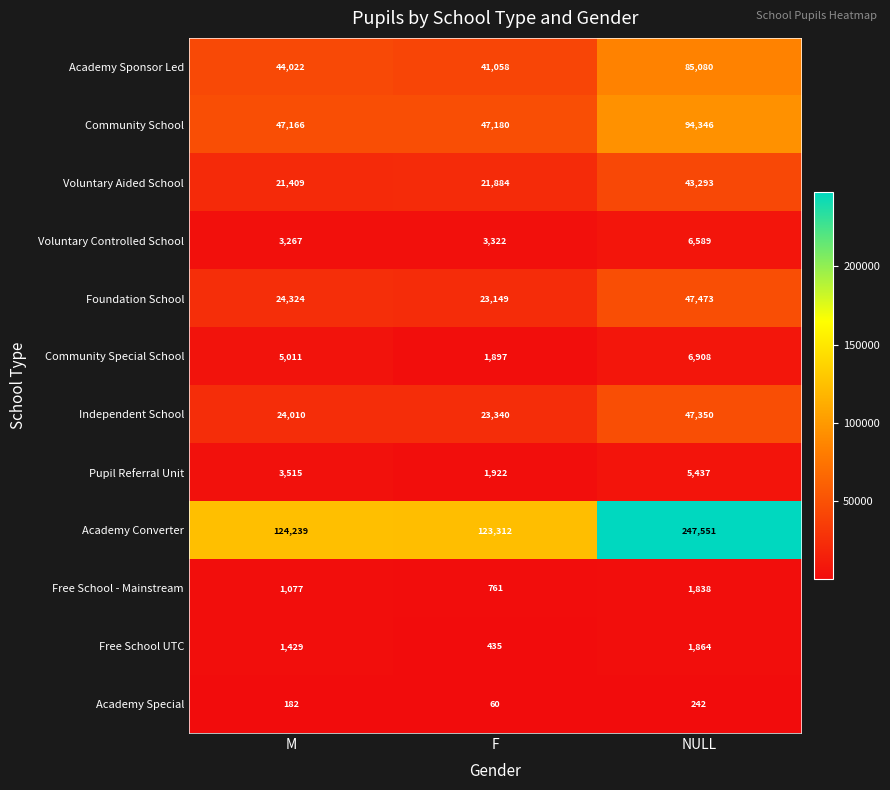

At how many categories does at least one series exceed 84673?

3